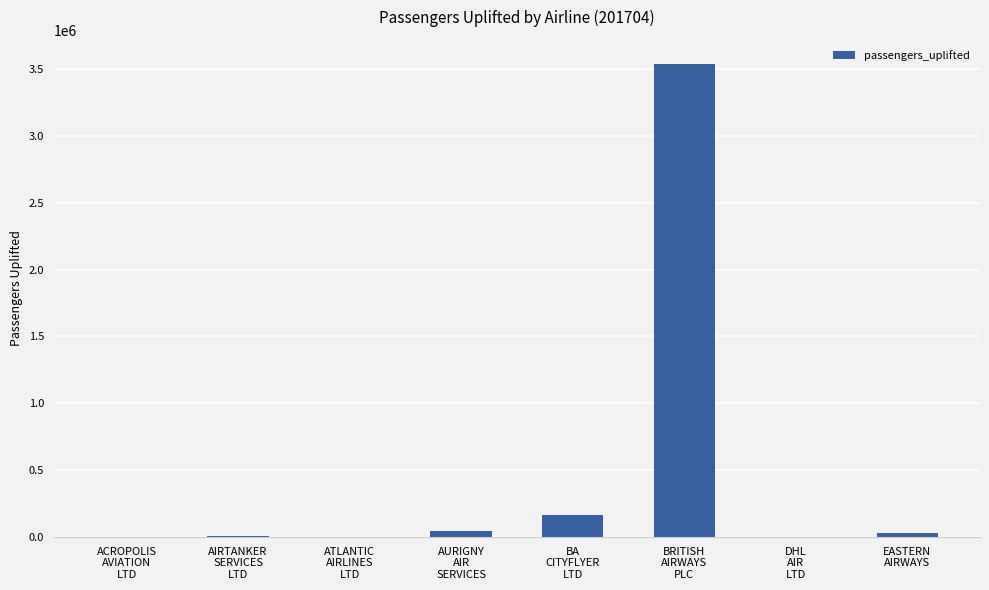

What is the greatest value displayed?

3539726